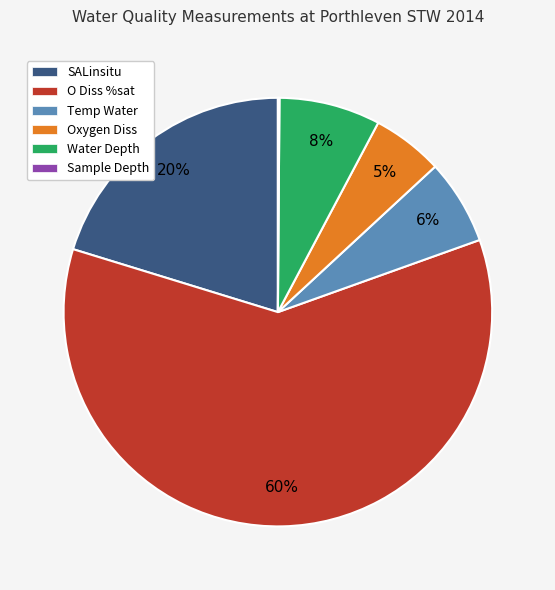

Combined, do SALinsitu and Water Depth account for over 50%?

No